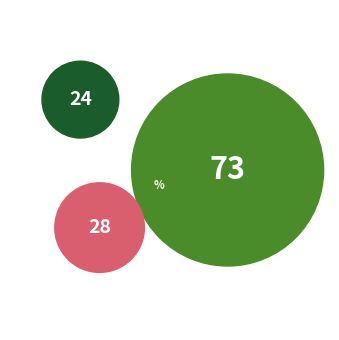

To the nearest percent, what percentage of the pie is 2?

22%